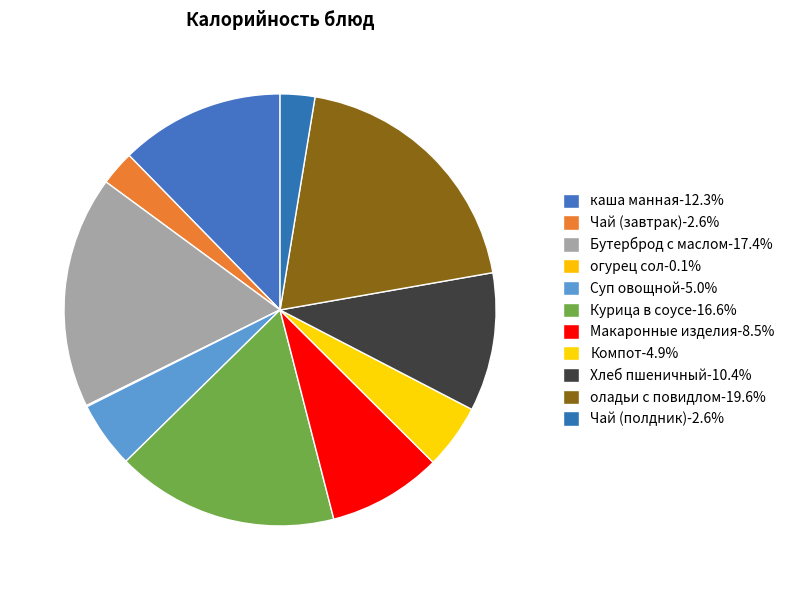

To the nearest percent, what percentage of the pie is Чай (полдник)?

3%